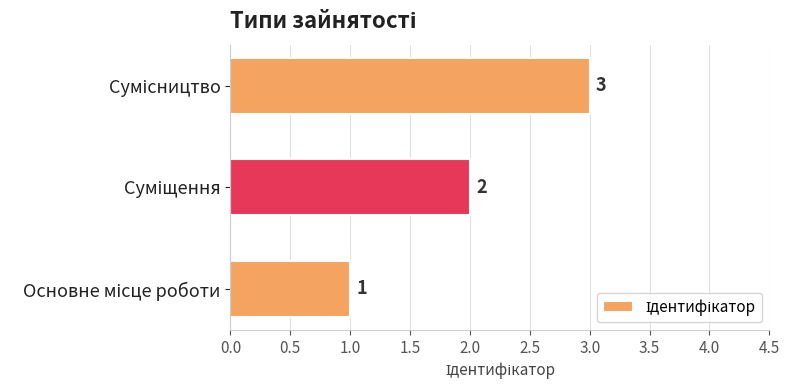

Count the values in the range 1 to 3.

3